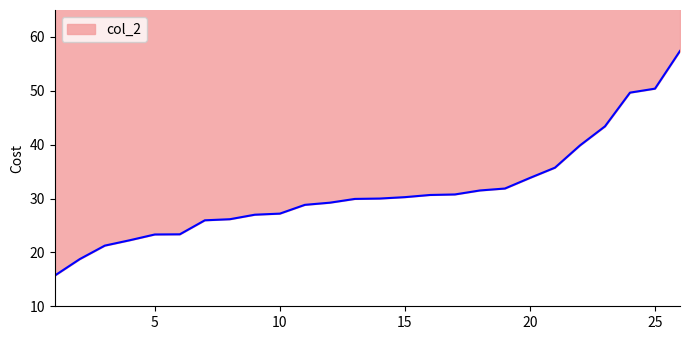

At which label does the data first exceed 30?

15